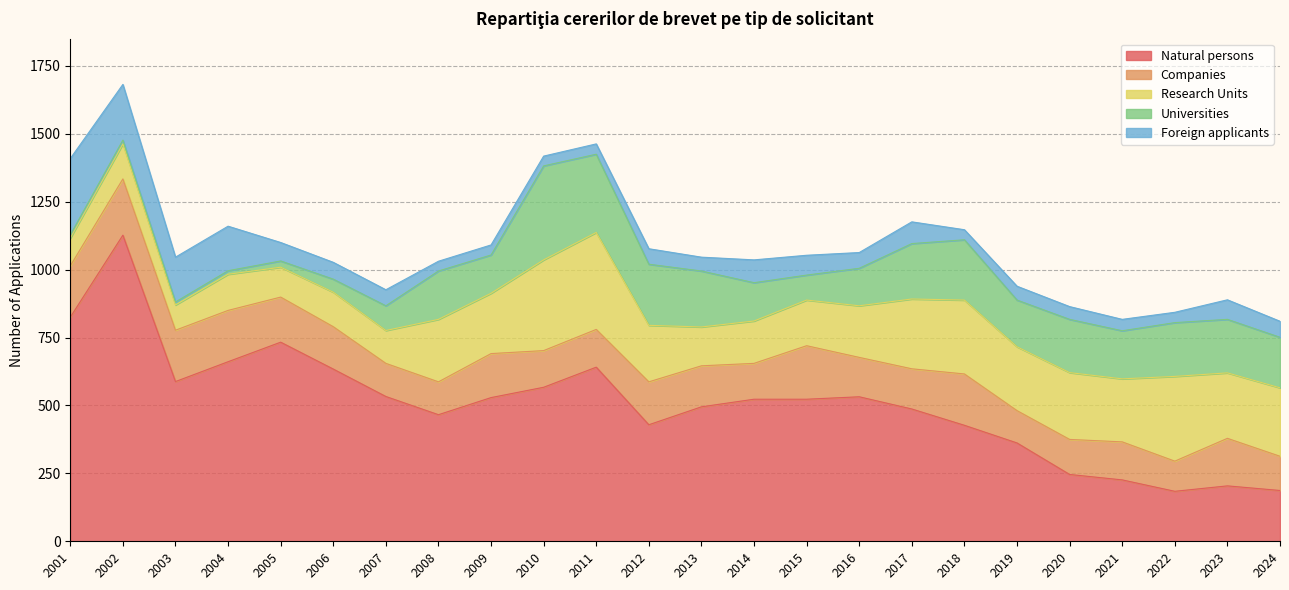

Does the chart display data point markers on the line(s)?

No